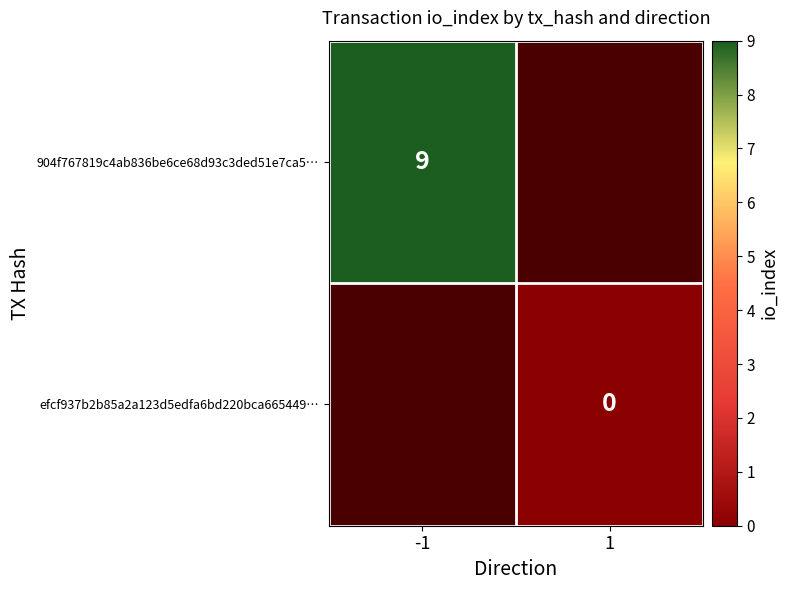

List the labels in order of efcf937b2b85a2a123d5edfa6bd220bca665449… value, smallest first.

-1, 1